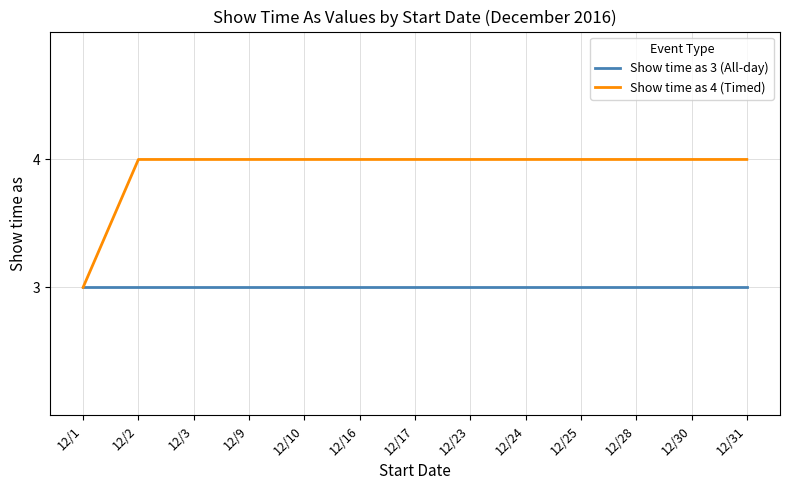

Which series has the largest total across all categories?

Show time as 4 (Timed)